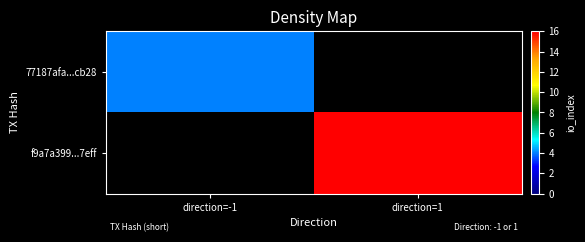

Reading left to right, list all the values displayed in this chart.

77187afa...cb28: direction=-1=4	direction=1=0
f9a7a399...7eff: direction=-1=0	direction=1=16